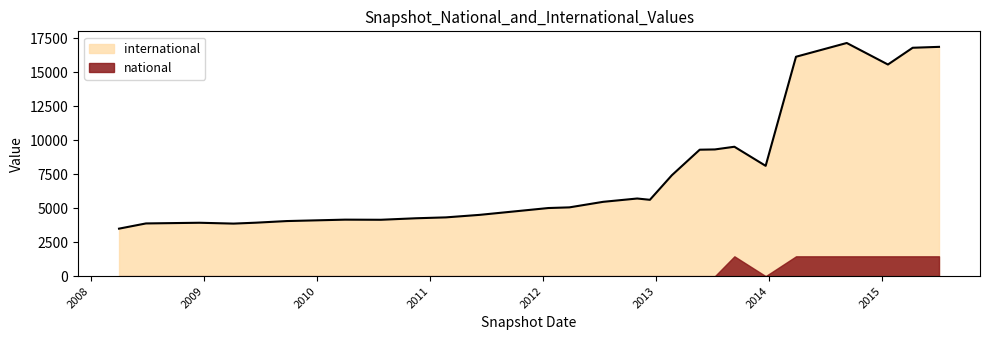

Reading left to right, extract all data points from this chart.

3497	3881	3931	3869	3936	4056	4160	4151	4262	4327	4512	5015	5064	5472	5716	5621	7430	9310	9329	9527	8121	16153	17166	15581	16815	16881